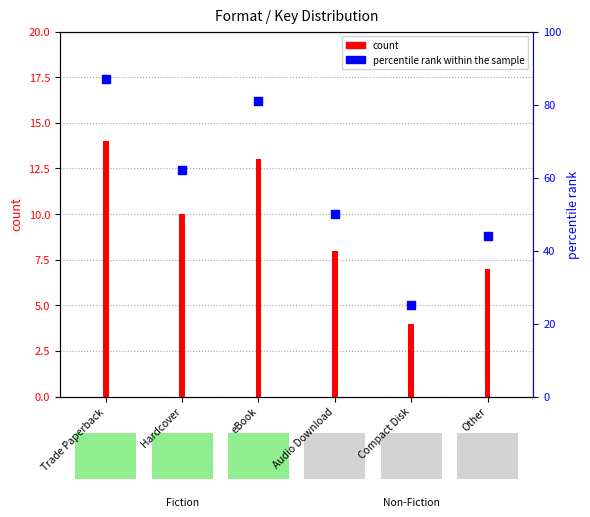

At which category is the sum across all series the highest?

Trade Paperback